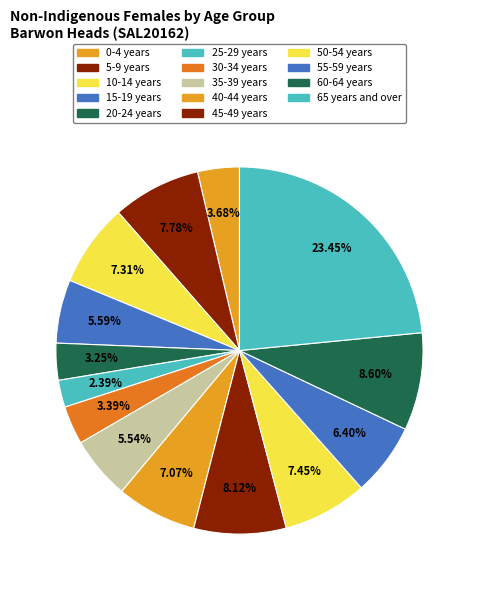

Is it true that 50-54 years is 7% of the pie?

True